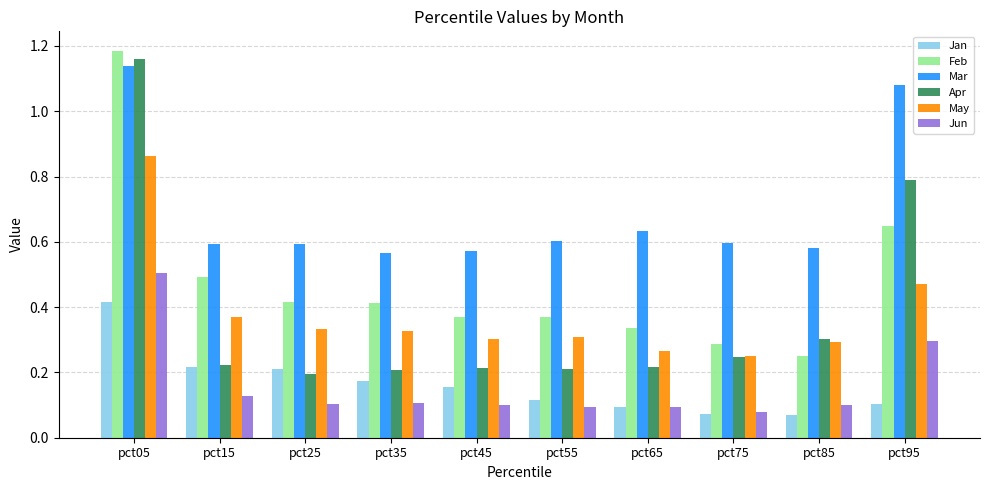

Count the May values in the range 0 to 1.

10